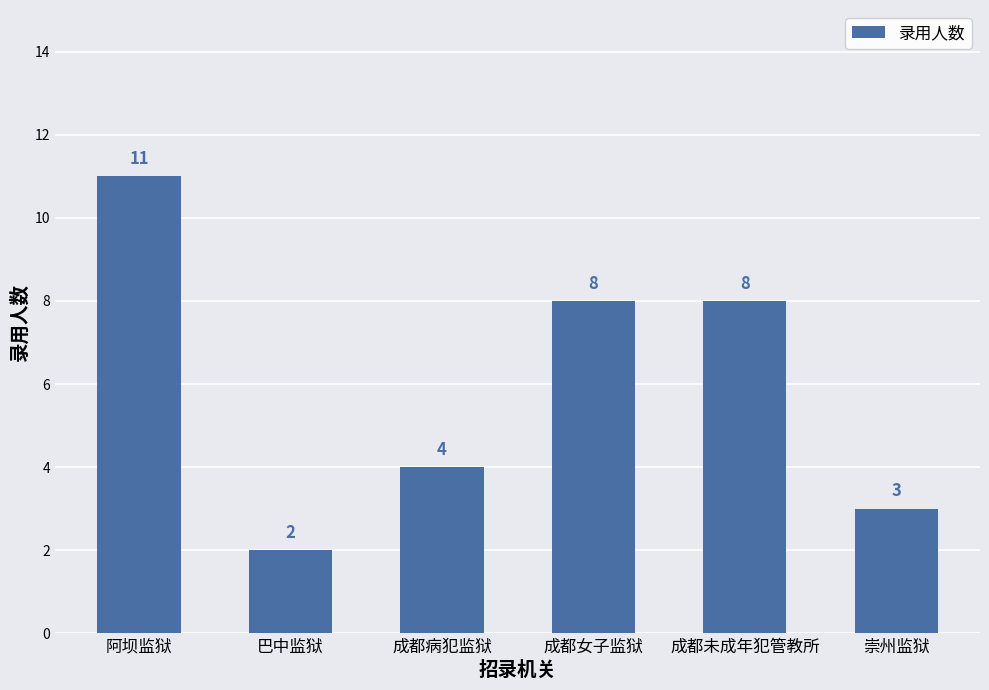

The value at 崇州监狱 is 3. True or false?

True